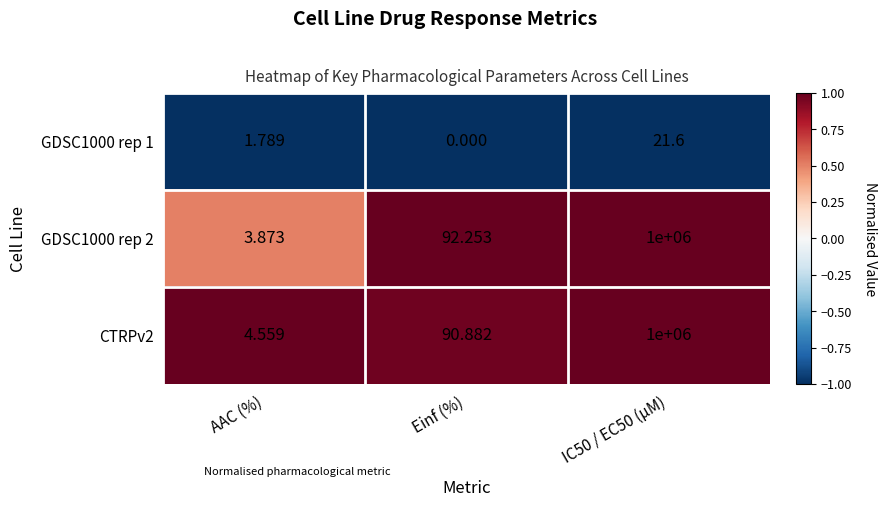

Is the value of CTRPv2 at IC50 / EC50 (µM) greater than the value of GDSC1000 rep 1 at IC50 / EC50 (µM)?

Yes